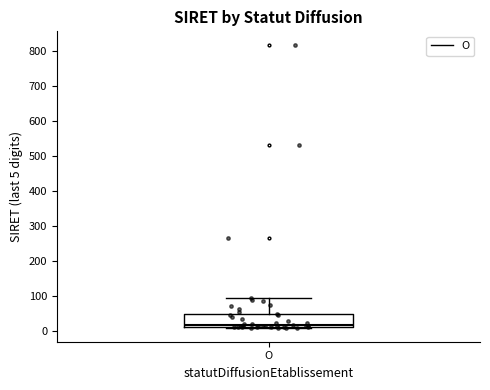

Transcribe this box plot: give where the median line is, the range the box spans, and where the two whiskers end, as read against the y-axis. The values are not printed on the chart, so give them approximately, as read against the axis.

median 20, box 10 to 50, whiskers 10 to 90